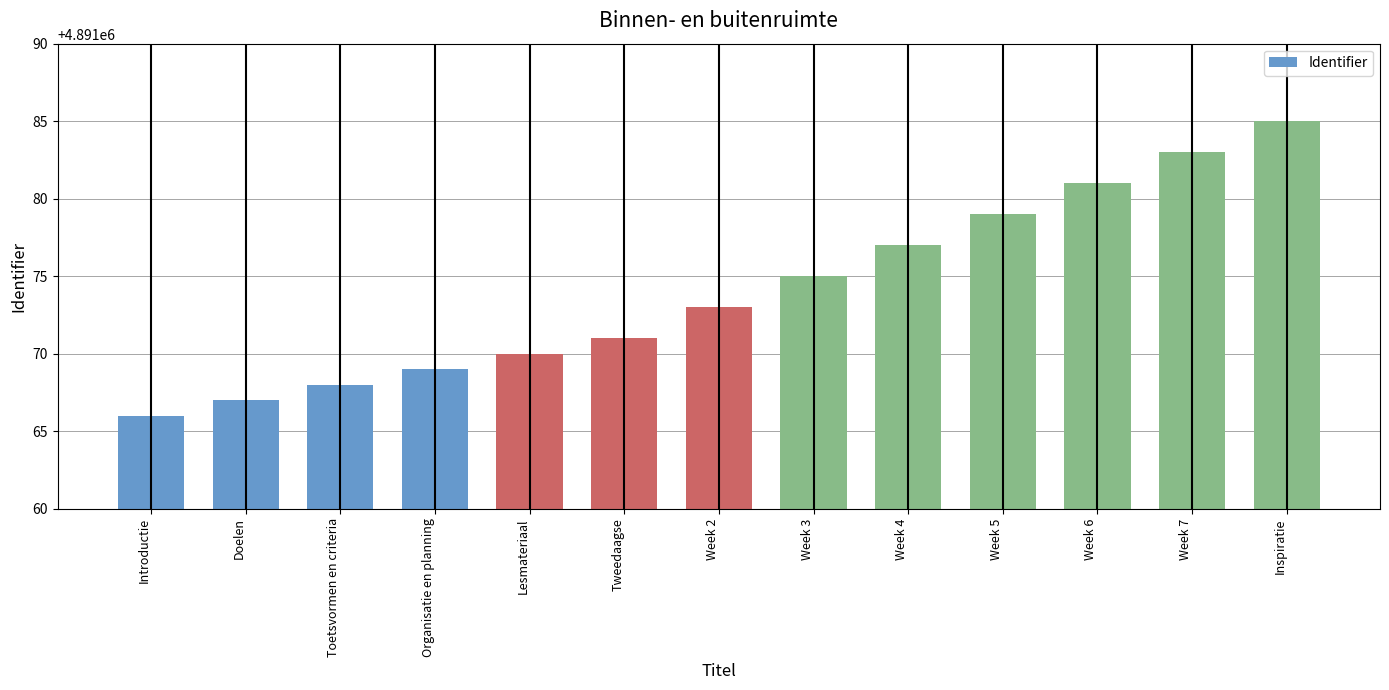

The value at Introductie is 7933403. True or false?

False